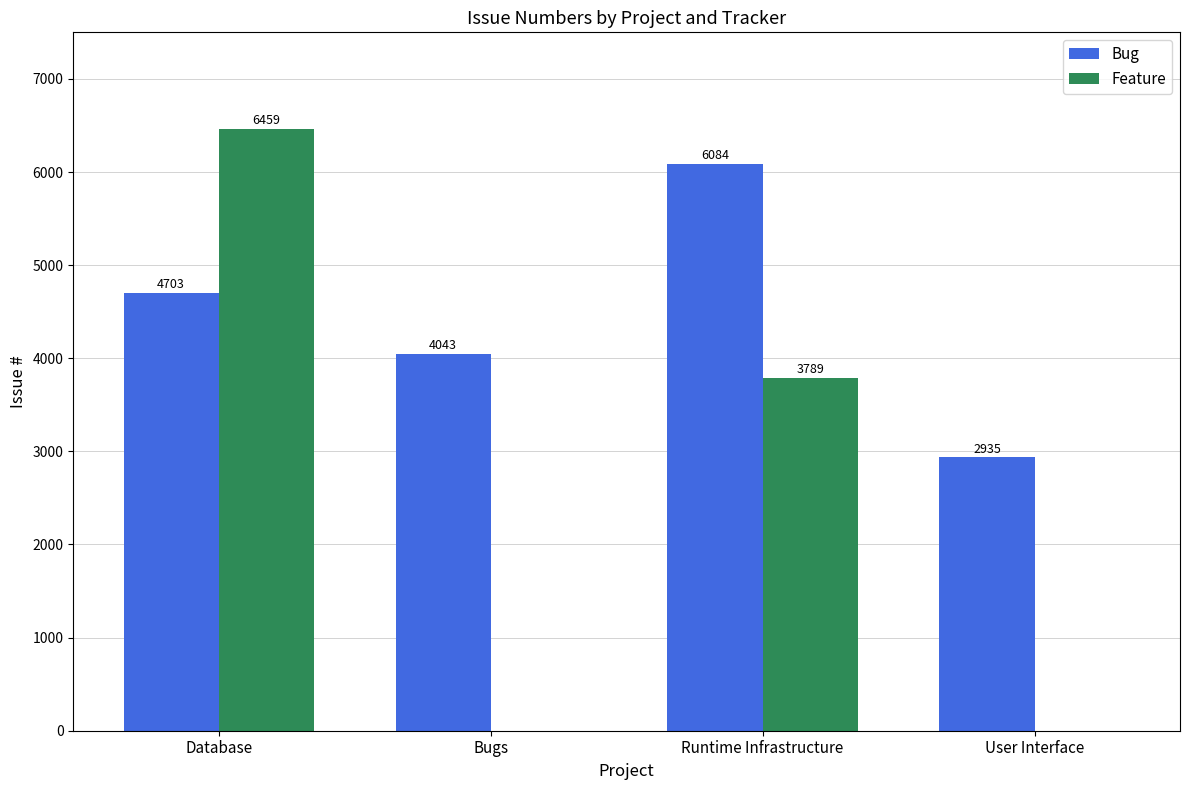

Reading left to right, transcribe all the data shown in this chart.

Bug: Database=4703	Bugs=4043	Runtime Infrastructure=6084	User Interface=2935
Feature: Database=6459	Bugs=0	Runtime Infrastructure=3789	User Interface=0